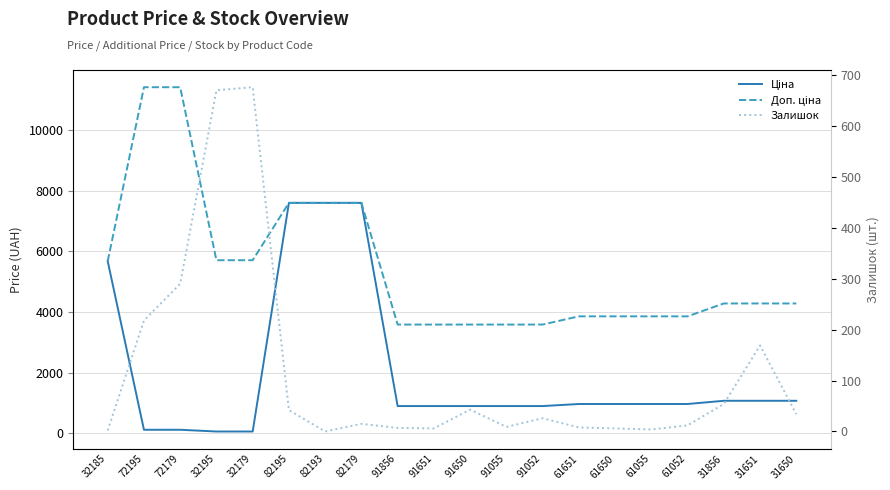

True or false: Ціна has a value of 262.8 at 91650.

False